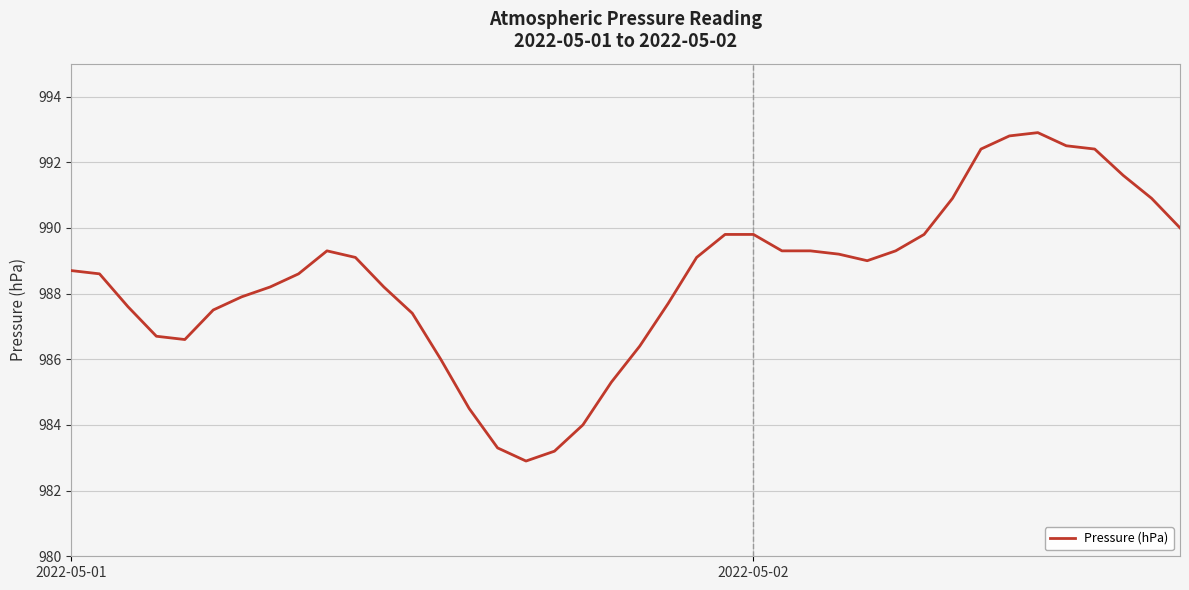

What is the minimum value shown in the chart?

982.9